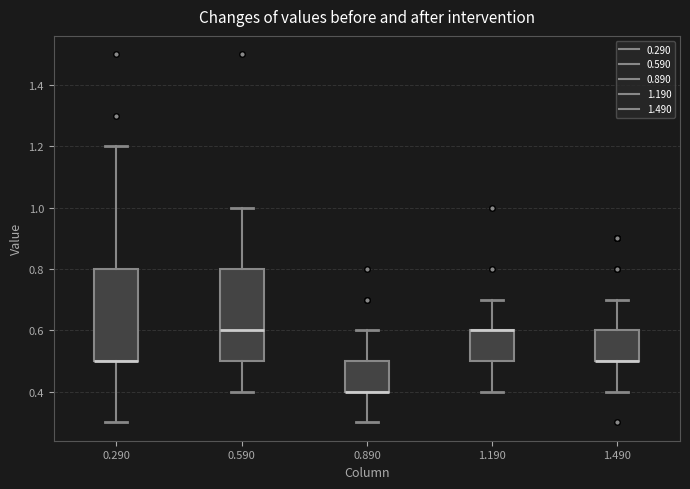

Reading left to right, read every box against the y-axis: the position of its median line, the range the box covers, and the ends of its whiskers. The values are not printed on the chart, so give them approximately, as read against the axis.

0.290: median 0.5 (drawn on the box's lower edge), box 0.5 to 0.8, whiskers 0.3 to 1.2
0.590: median 0.6, box 0.5 to 0.8, whiskers 0.4 to 1.0
0.890: median 0.4 (drawn on the box's lower edge), box 0.4 to 0.5, whiskers 0.3 to 0.6
1.190: median 0.6 (drawn on the box's upper edge), box 0.5 to 0.6, whiskers 0.4 to 0.7
1.490: median 0.5 (drawn on the box's lower edge), box 0.5 to 0.6, whiskers 0.4 to 0.7